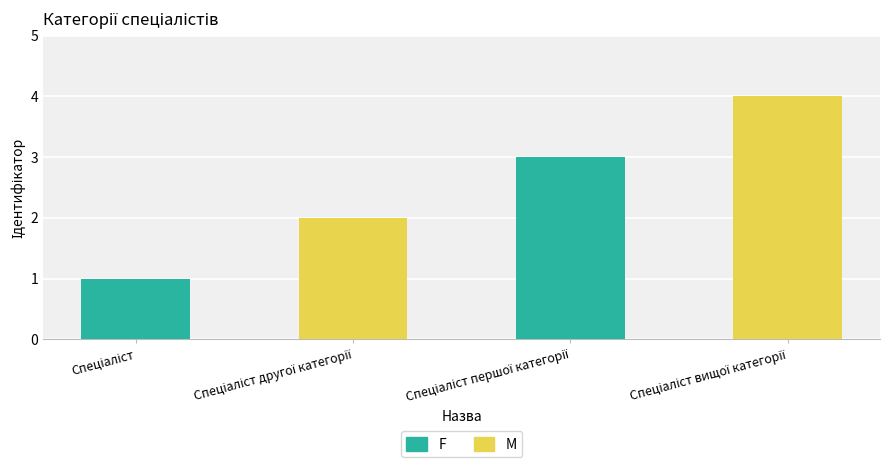

Which has a higher value, Спеціаліст or Спеціаліст вищої категорії?

Спеціаліст вищої категорії